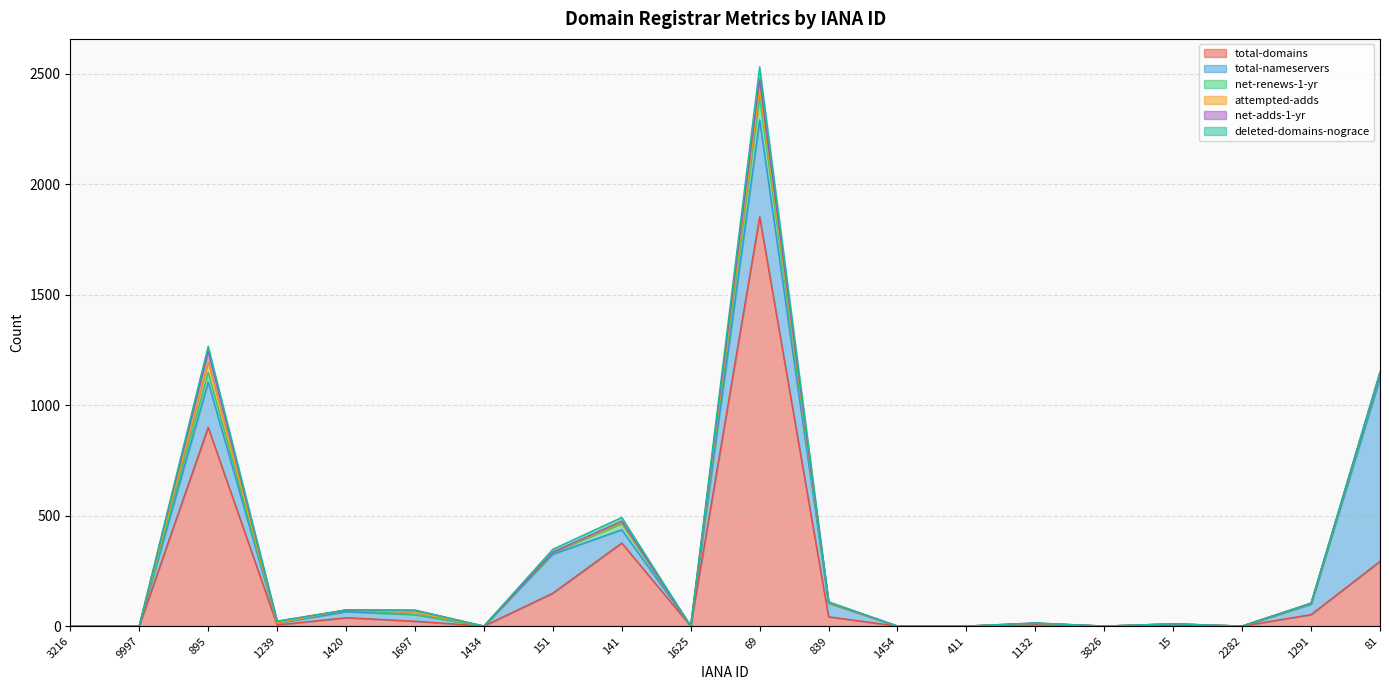

At 81, list the series in order from largest to smallest.

total-nameservers, total-domains, net-renews-1-yr, deleted-domains-nograce, attempted-adds, net-adds-1-yr